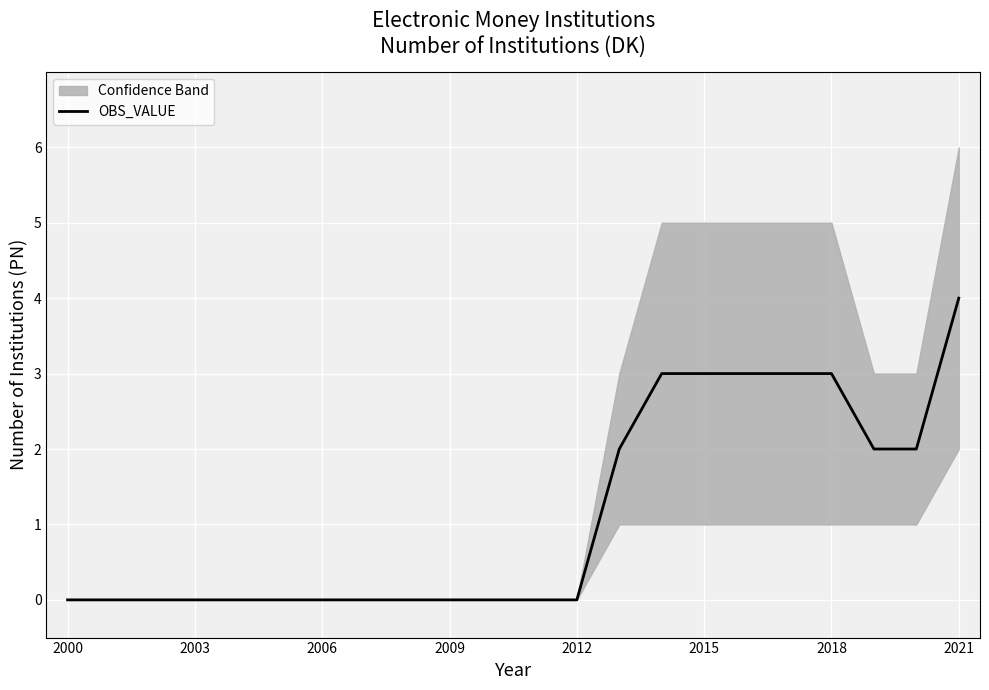

Reading right to left, transcribe all the data shown in this chart.

4	2	2	3	3	3	3	3	2	0	0	0	0	0	0	0	0	0	0	0	0	0